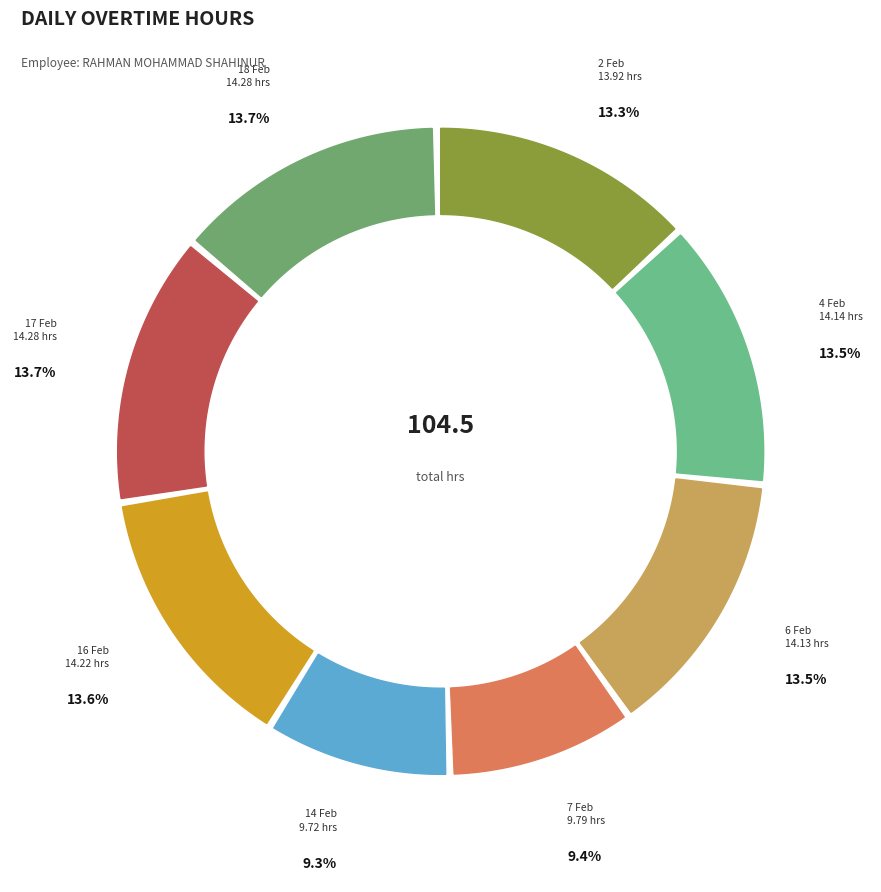

The 7 Feb slice represents 9% of the pie. True or false?

True